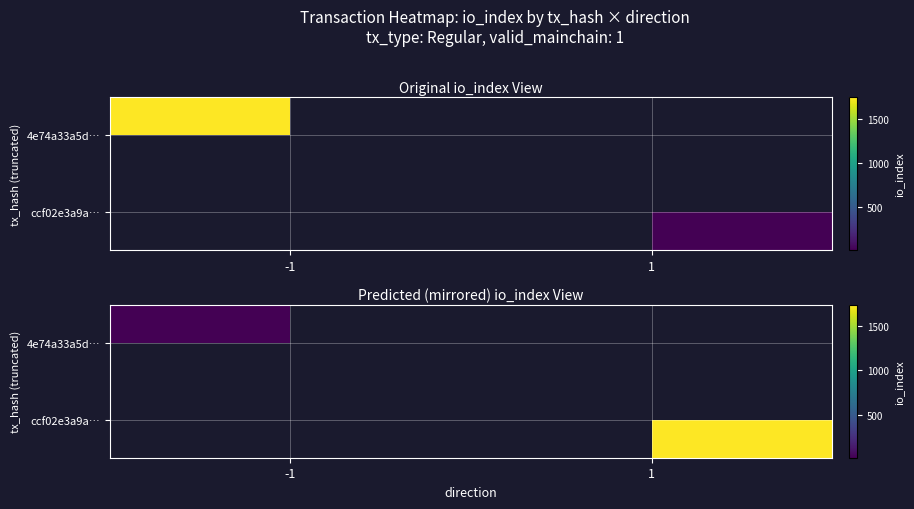

The value of ccf02e3a9a… at 1 is 2292.0. True or false?

False